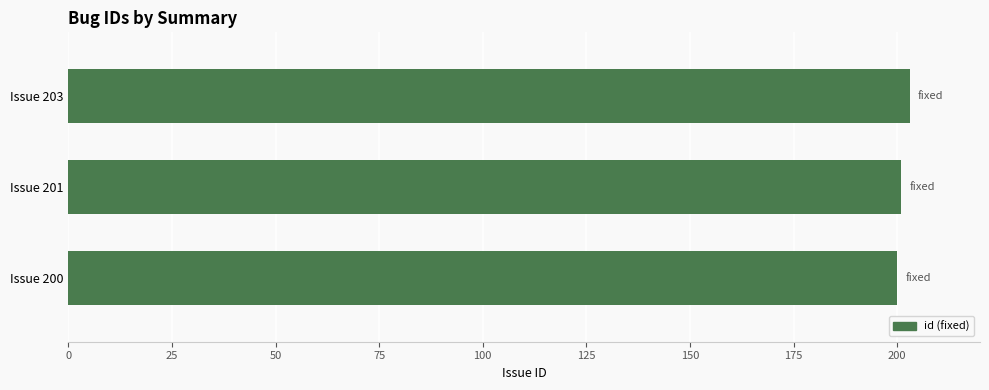

What is the average value?

201